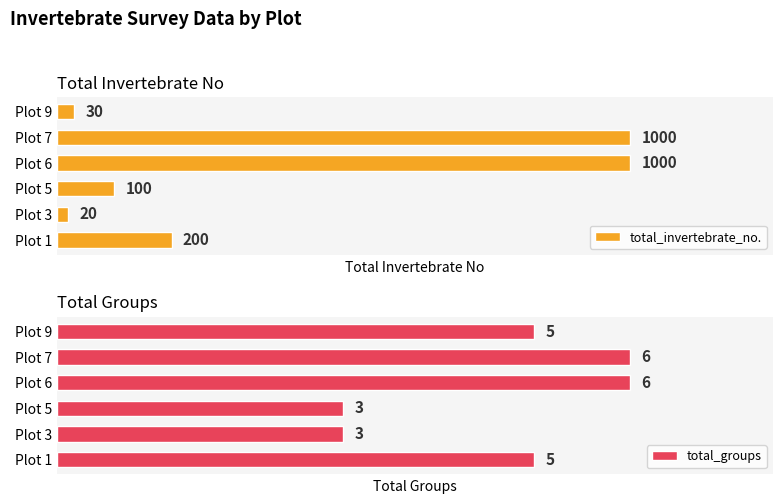

Reading right to left, list all the values displayed in this chart.

total_invertebrate_no.: 30	1000	1000	100	20	200
total_groups: 5	6	6	3	3	5